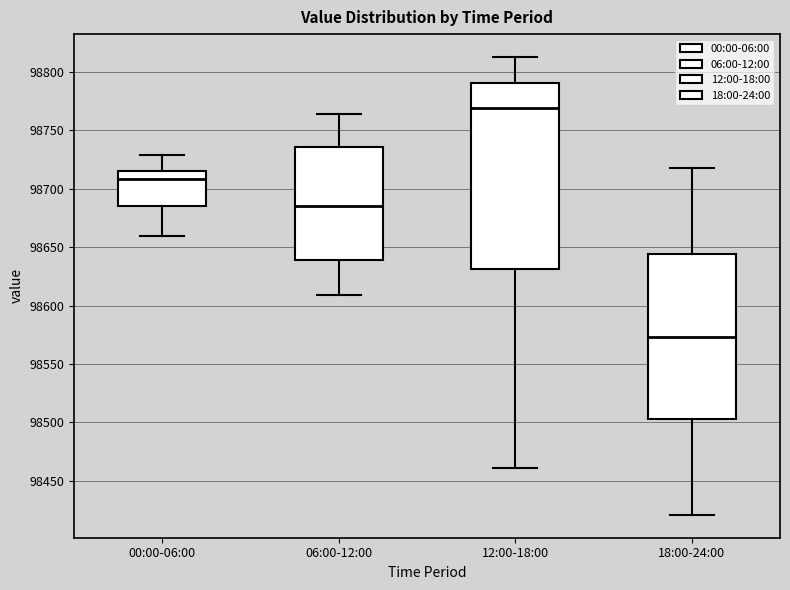

Where does the lower whisker of the box for 18:00-24:00 end on the y-axis? The values are not printed on the chart, so give them approximately, as read against the axis.

98420